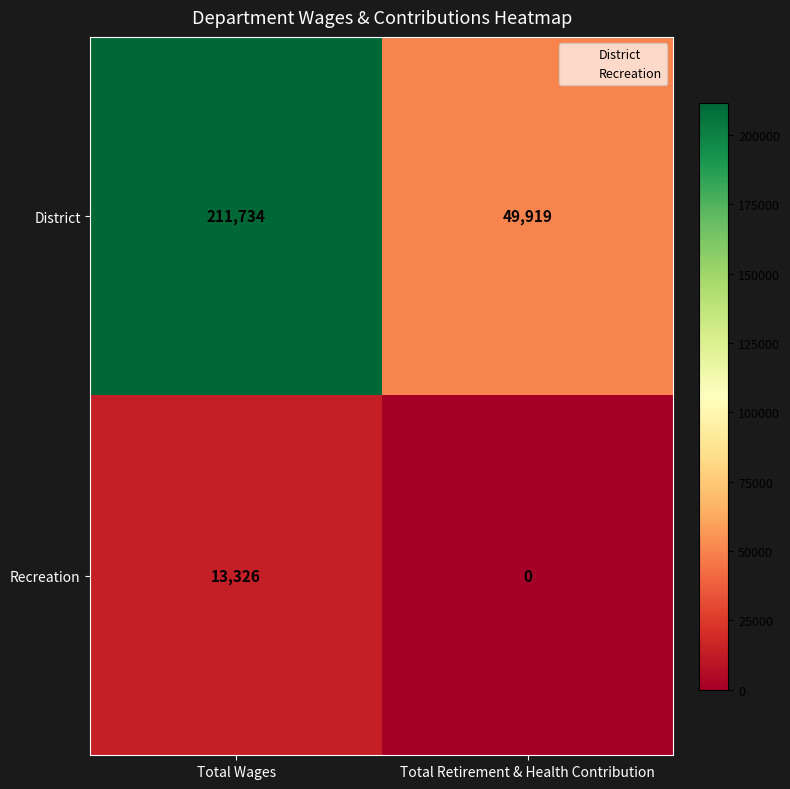

Reading left to right, extract all data points from this chart.

District: Total Wages=211734	Total Retirement & Health Contribution=49919
Recreation: Total Wages=13326	Total Retirement & Health Contribution=0